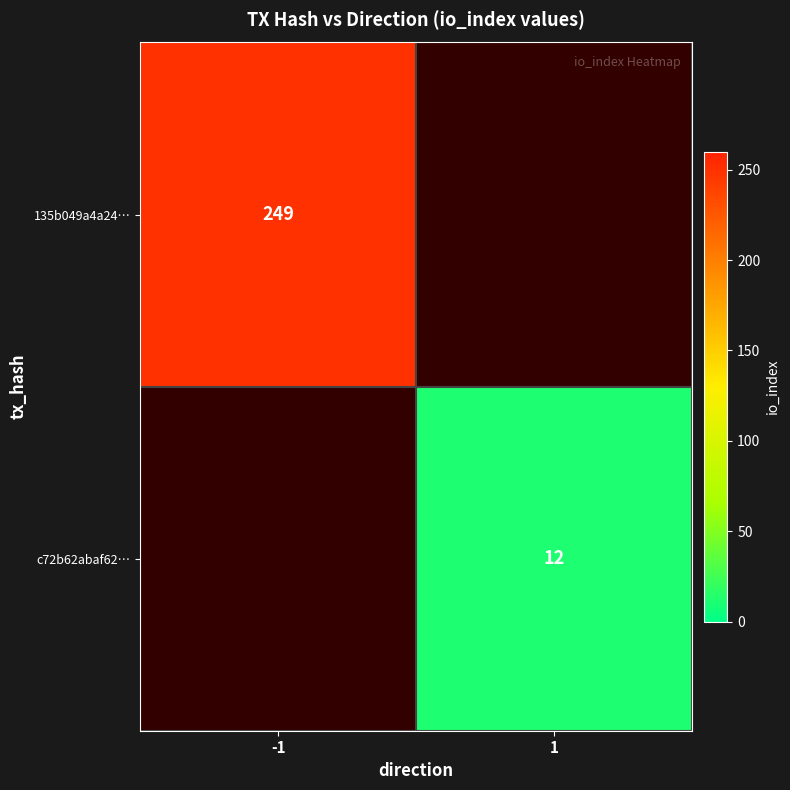

True or false: c72b62abaf62… has a value of 12 at 1.

True